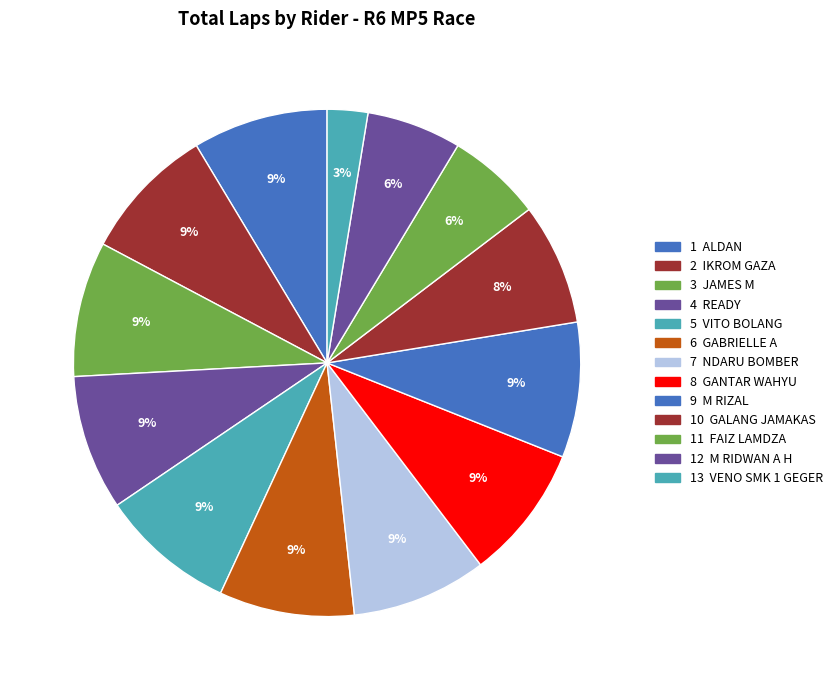

How many slices are in this pie chart?

13